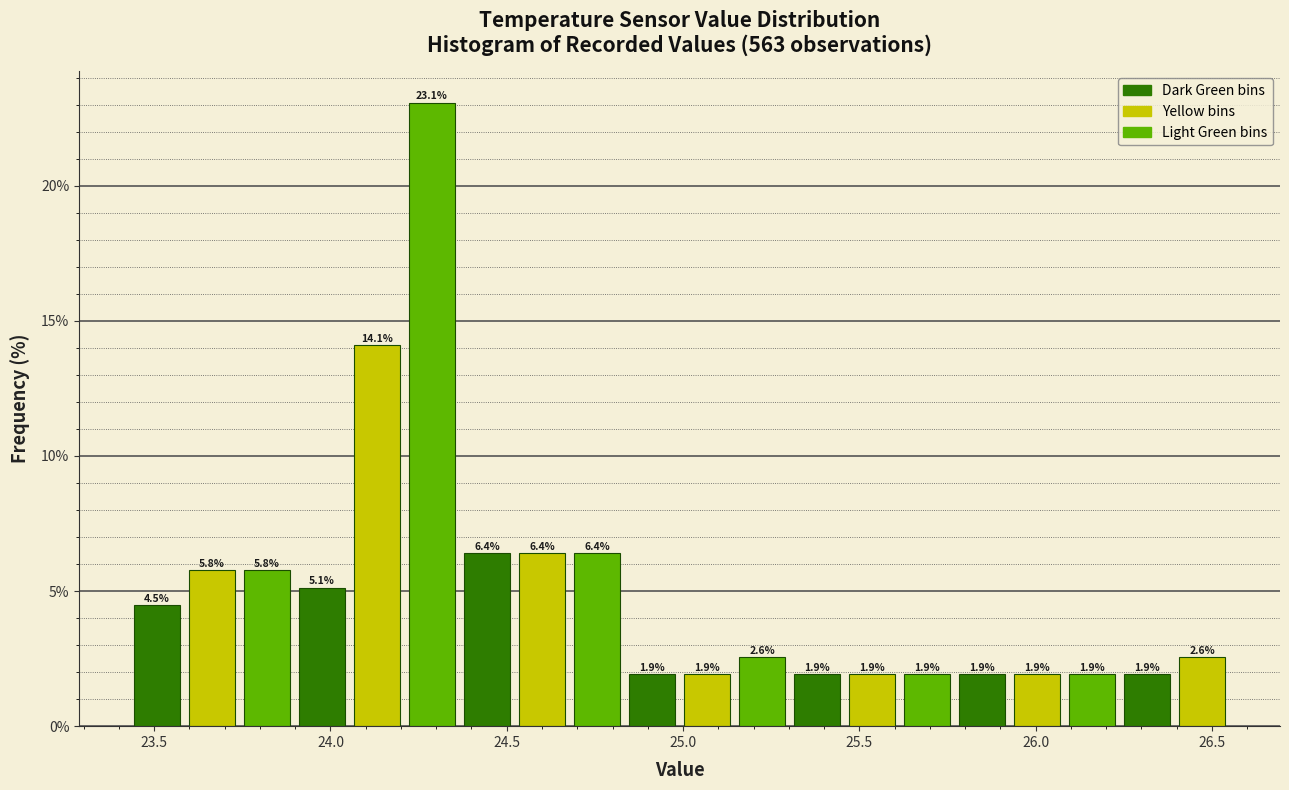

Around what value on the x-axis is the tallest bar? Give the approximate position of its centre, as read against the axis.

24.30